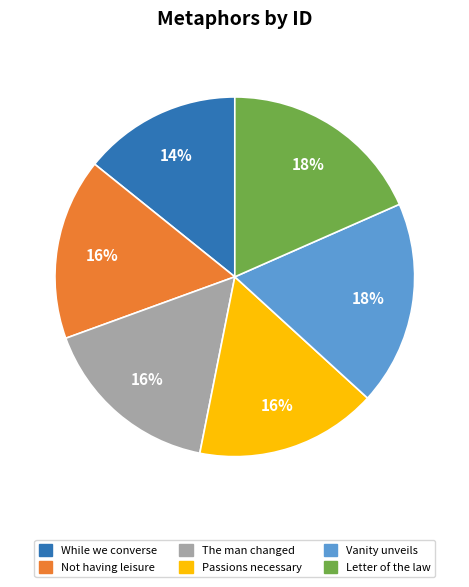

Which slice is the smallest?

While we converse